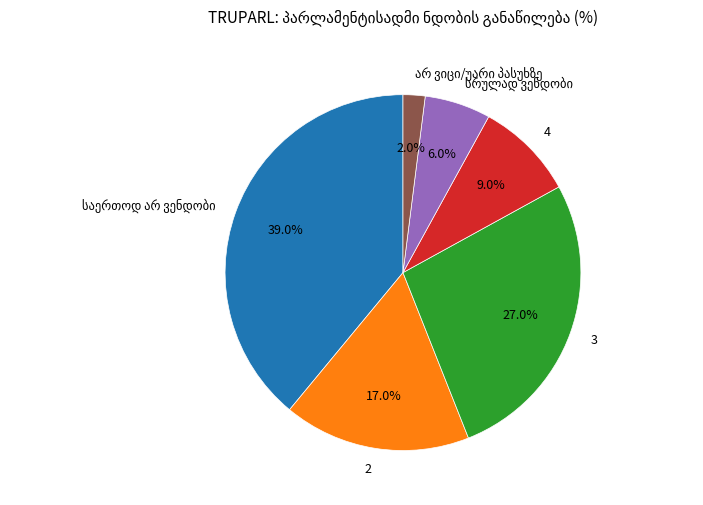

What percentage is NOT represented by 3?

73.0%